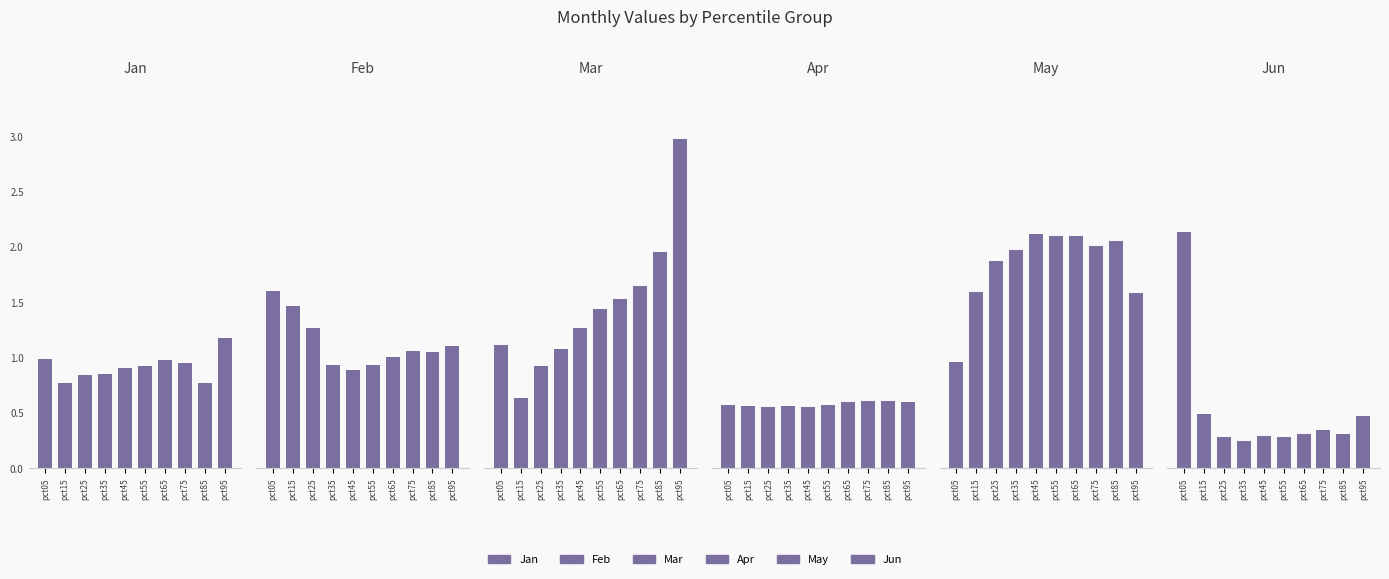

Are the bars grouped side by side (vs. stacked)?

Yes